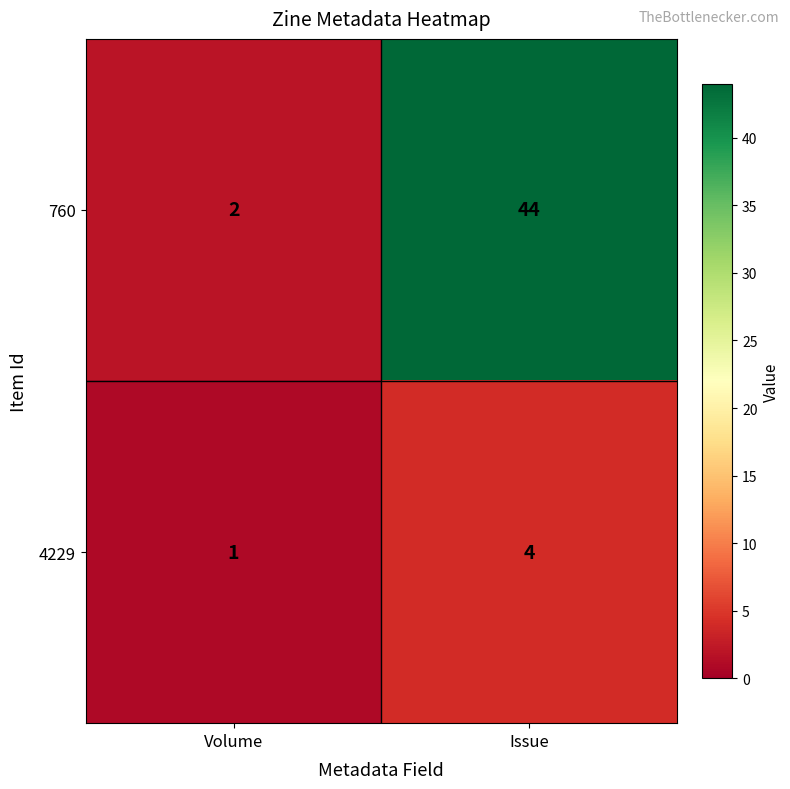

What is the difference between the 4229 values at Issue and Volume?

3